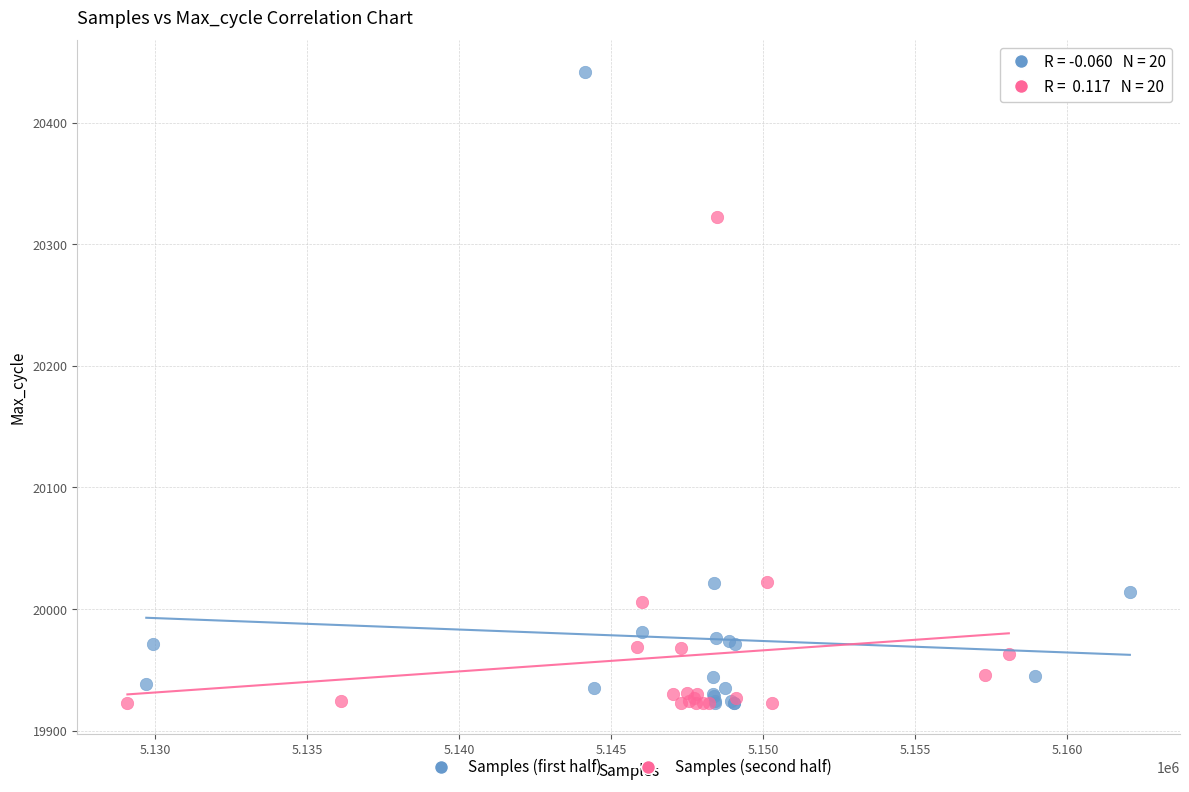

Which series reaches the maximum Y coordinate?

Samples (first half)